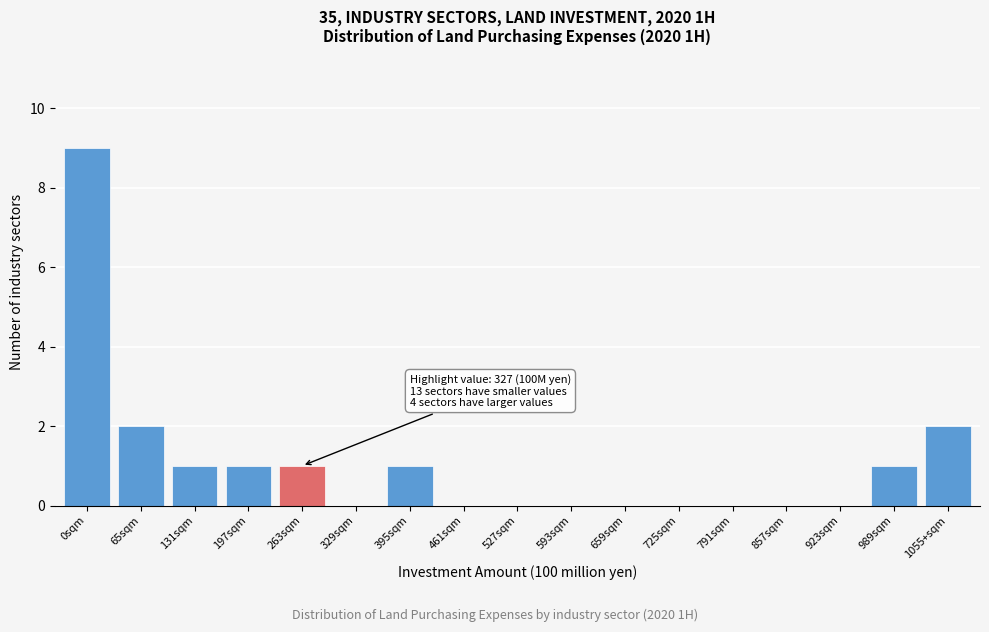

Reading left to right, extract all data points from this chart.

0sqm=9	65sqm=2	131sqm=1	197sqm=1	263sqm=1	329sqm=0	395sqm=1	461sqm=0	527sqm=0	593sqm=0	659sqm=0	725sqm=0	791sqm=0	857sqm=0	923sqm=0	989sqm=1	1055+sqm=2